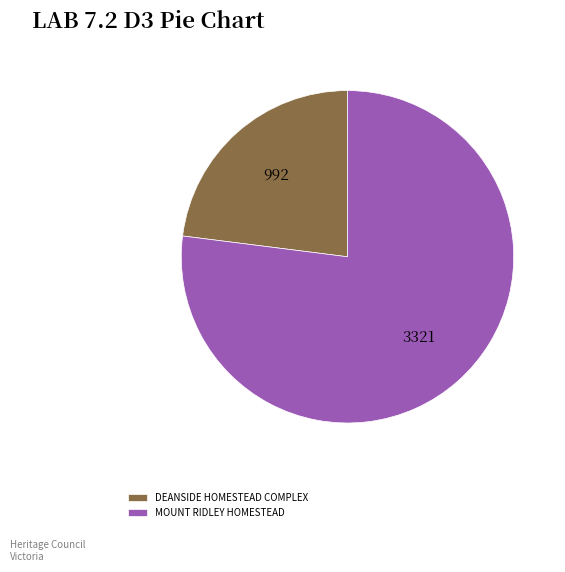

Rank the categories by value from lowest to highest.

DEANSIDE HOMESTEAD COMPLEX, MOUNT RIDLEY HOMESTEAD